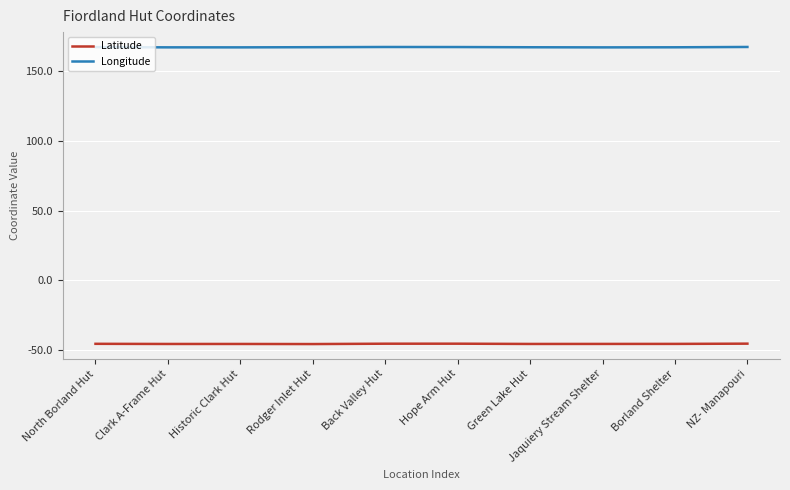

What is the highest value of the Latitude series?

-45.6